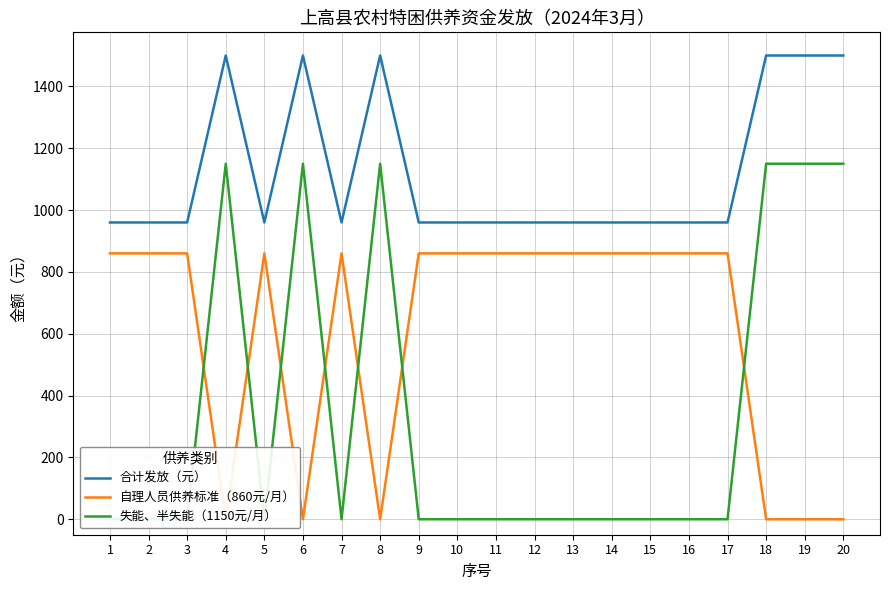

Rank the series by their maximum value, from highest to lowest.

合计发放（元）, 失能、半失能（1150元/月）, 自理人员供养标准（860元/月）